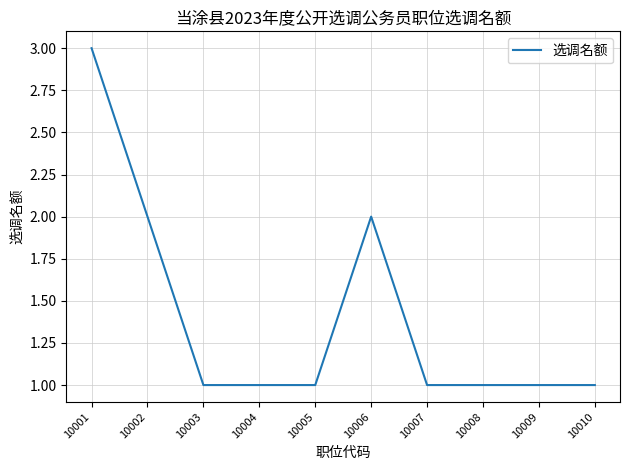

Which has a higher value, 10002 or 10010?

10002